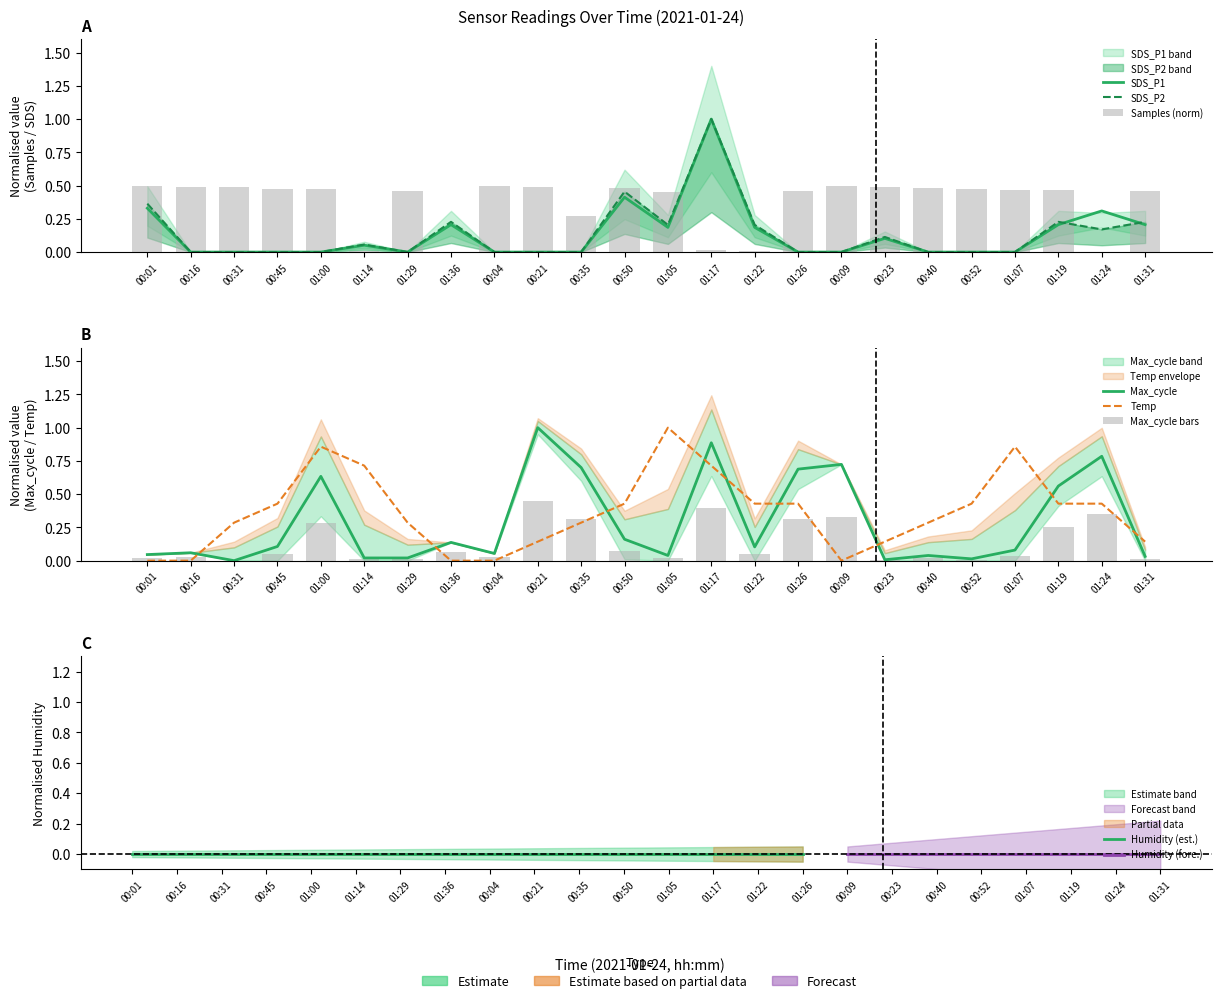

How many data points does each series have?

24